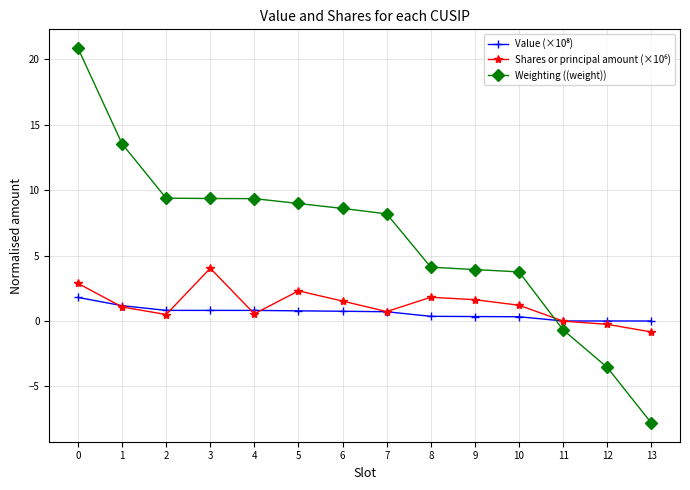

How many categories are shown in the chart?

14